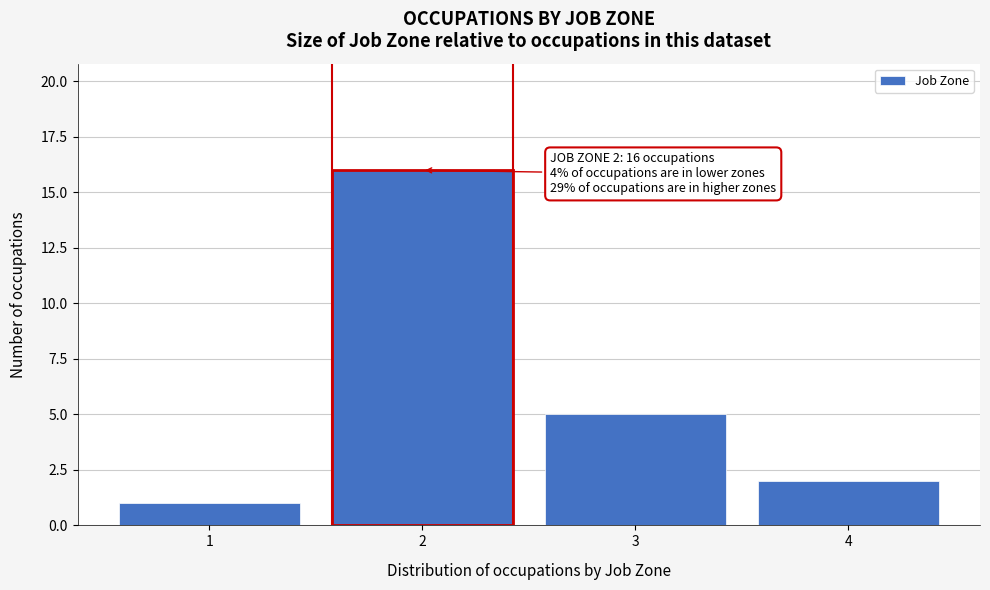

Reading left to right, transcribe all the data shown in this chart.

1	16	5	2